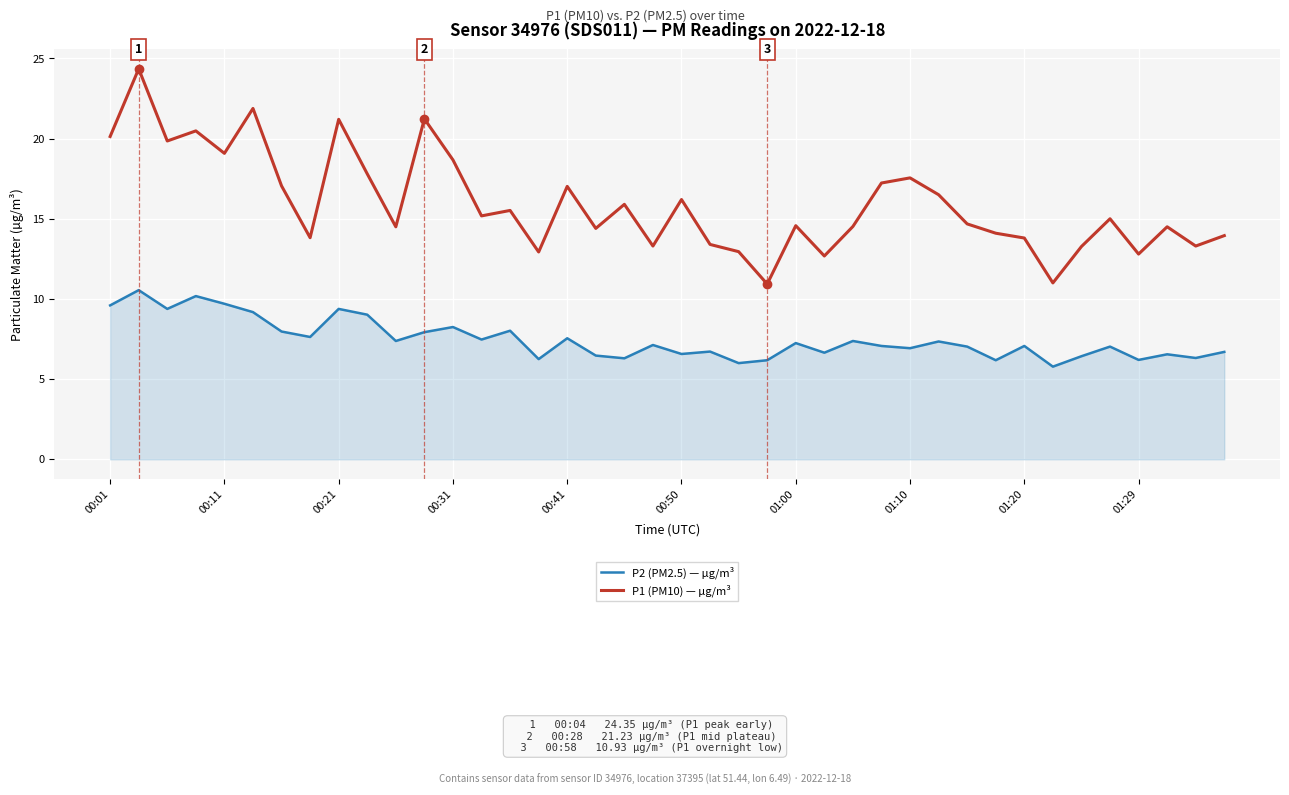

In P1 (PM10) — µg/m³, how many points are higher than both neighbors (excluding endpoints)?

13